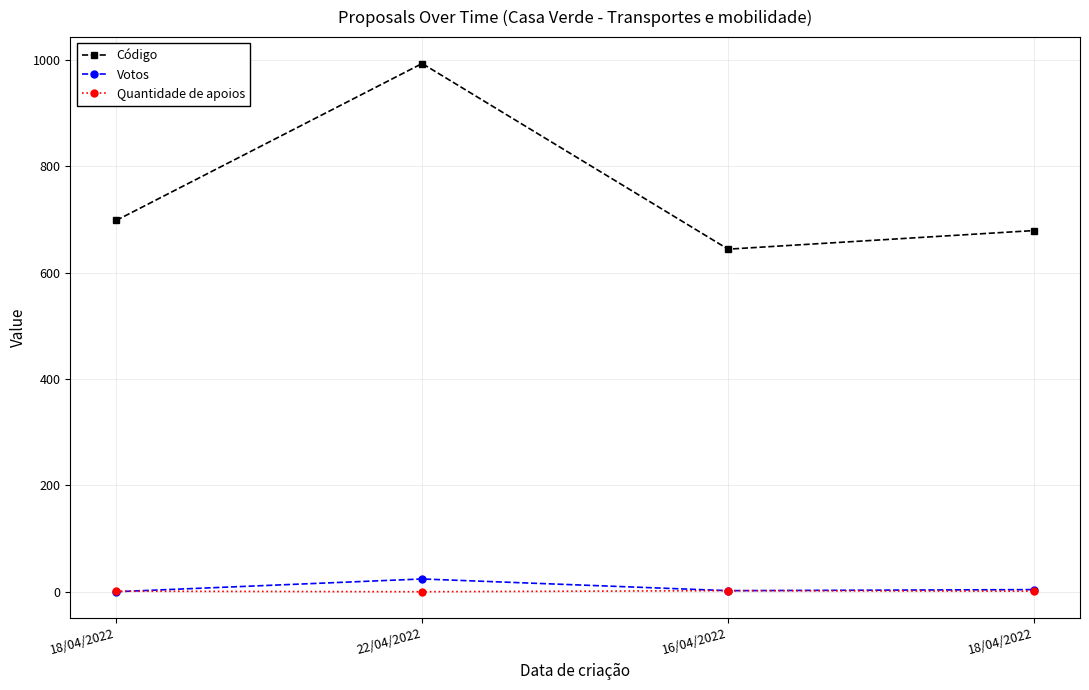

Count the number of categories in the chart.

4